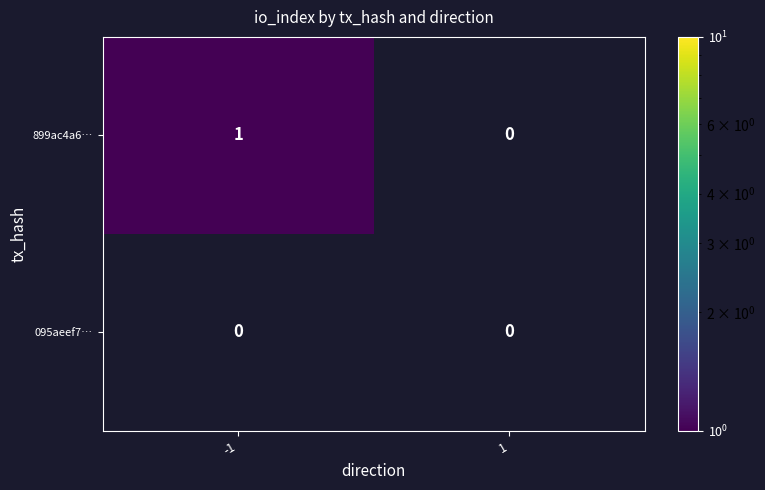

How many categories are shown in the chart?

2